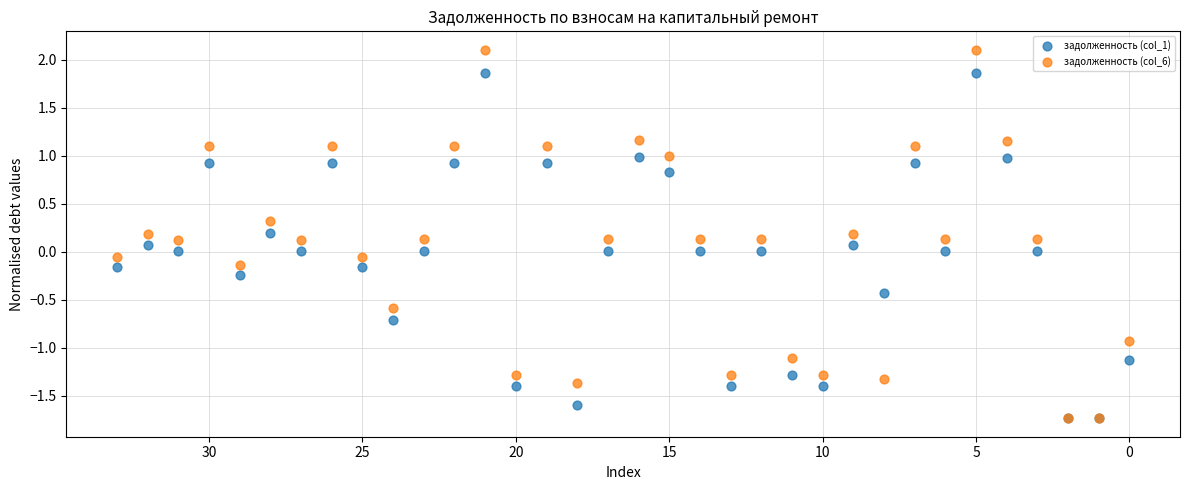

What are all the series names shown in the legend?

задолженность (col_1), задолженность (col_6)